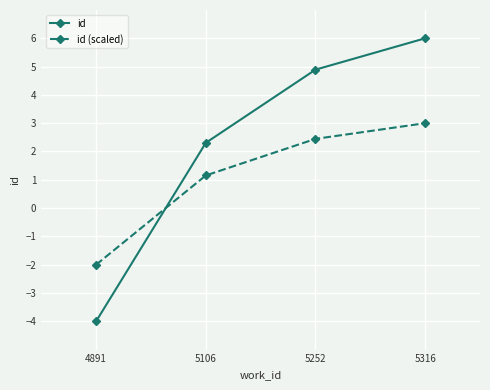

Is the value of id at 5316 greater than the value of id (scaled) at 5316?

Yes